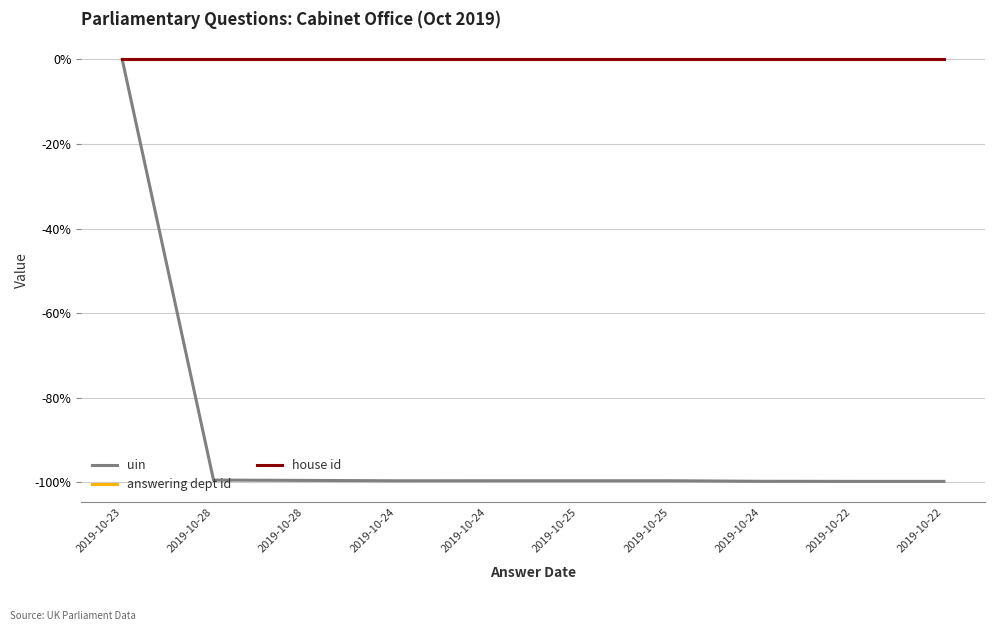

Reading left to right, extract all data points from this chart.

uin: 2019-10-23=0.0	2019-10-28=-99.5	2019-10-28=-99.6	2019-10-24=-99.7	2019-10-24=-99.7	2019-10-25=-99.7	2019-10-25=-99.7	2019-10-24=-99.8	2019-10-22=-99.8	2019-10-22=-99.8
answering dept id: 2019-10-23=0.0	2019-10-28=0.0	2019-10-28=0.0	2019-10-24=0.0	2019-10-24=0.0	2019-10-25=0.0	2019-10-25=0.0	2019-10-24=0.0	2019-10-22=0.0	2019-10-22=0.0
house id: 2019-10-23=0.0	2019-10-28=0.0	2019-10-28=0.0	2019-10-24=0.0	2019-10-24=0.0	2019-10-25=0.0	2019-10-25=0.0	2019-10-24=0.0	2019-10-22=0.0	2019-10-22=0.0